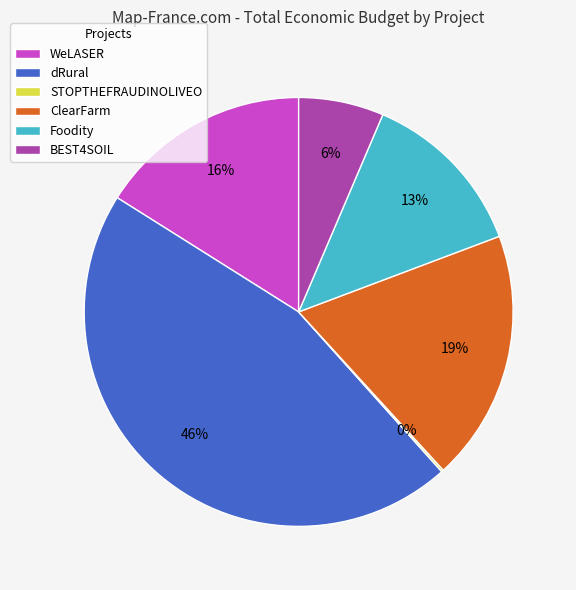

Which category has the biggest portion of the pie?

dRural